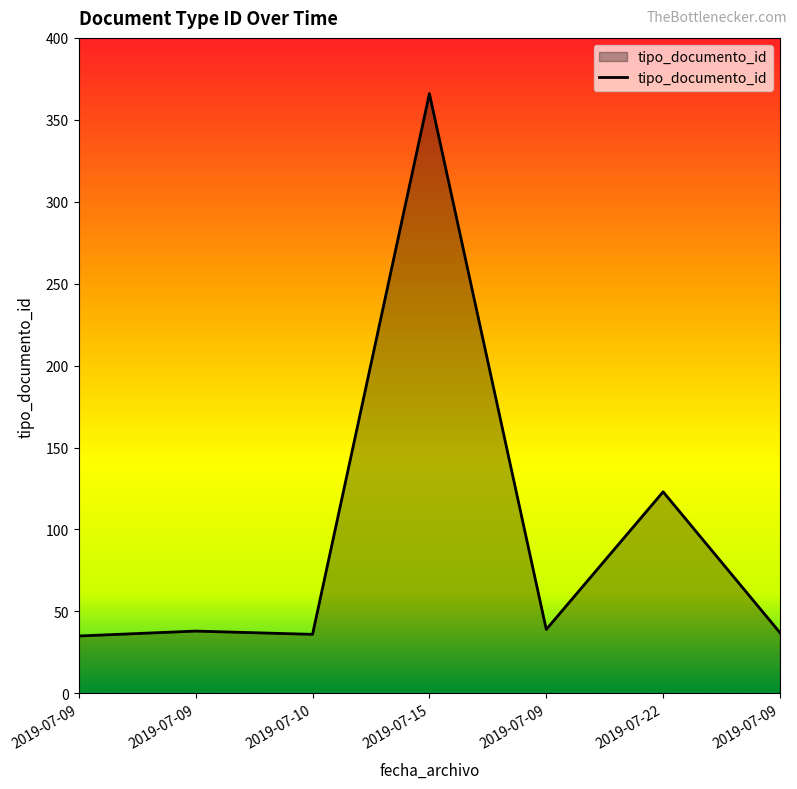

What is the greatest value displayed?

366